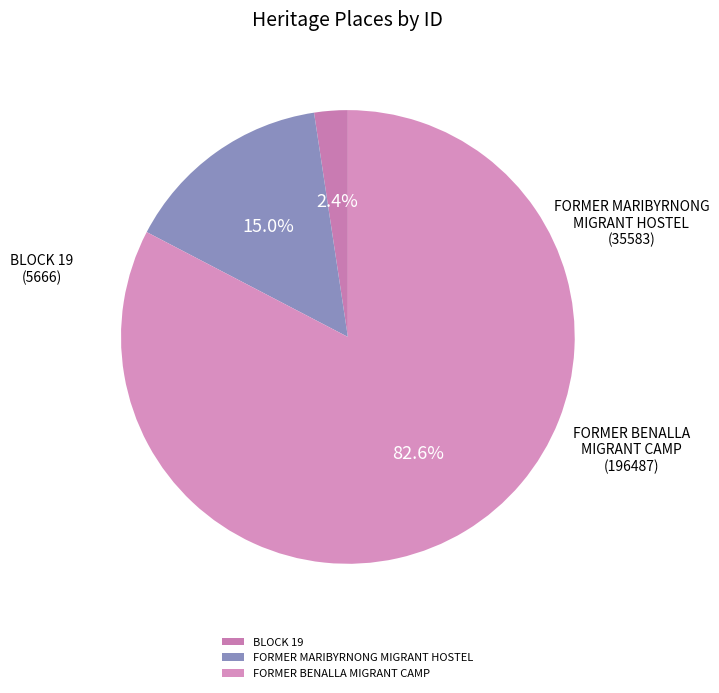

To the nearest percent, what is the difference between the largest and smallest slice percentages?

80%